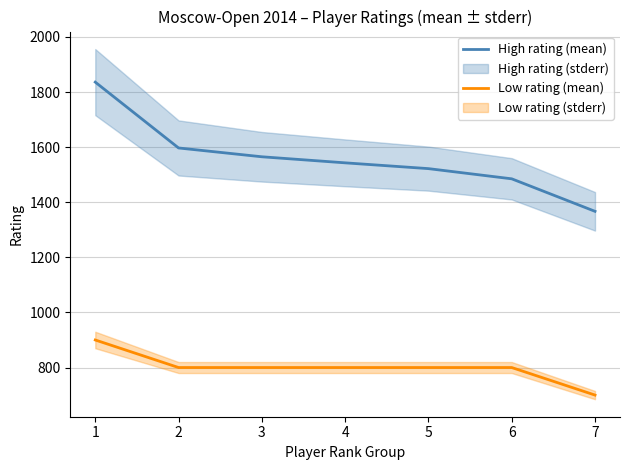

Is it true that Low rating (mean) equals 700 at 7?

True